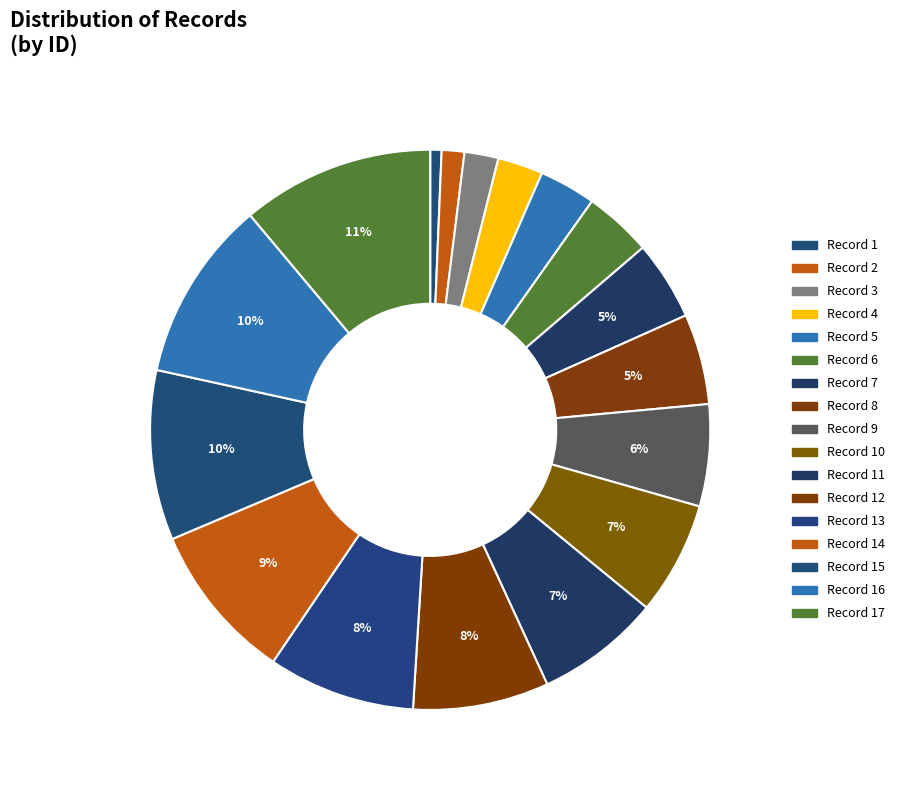

How many slices are in this pie chart?

17